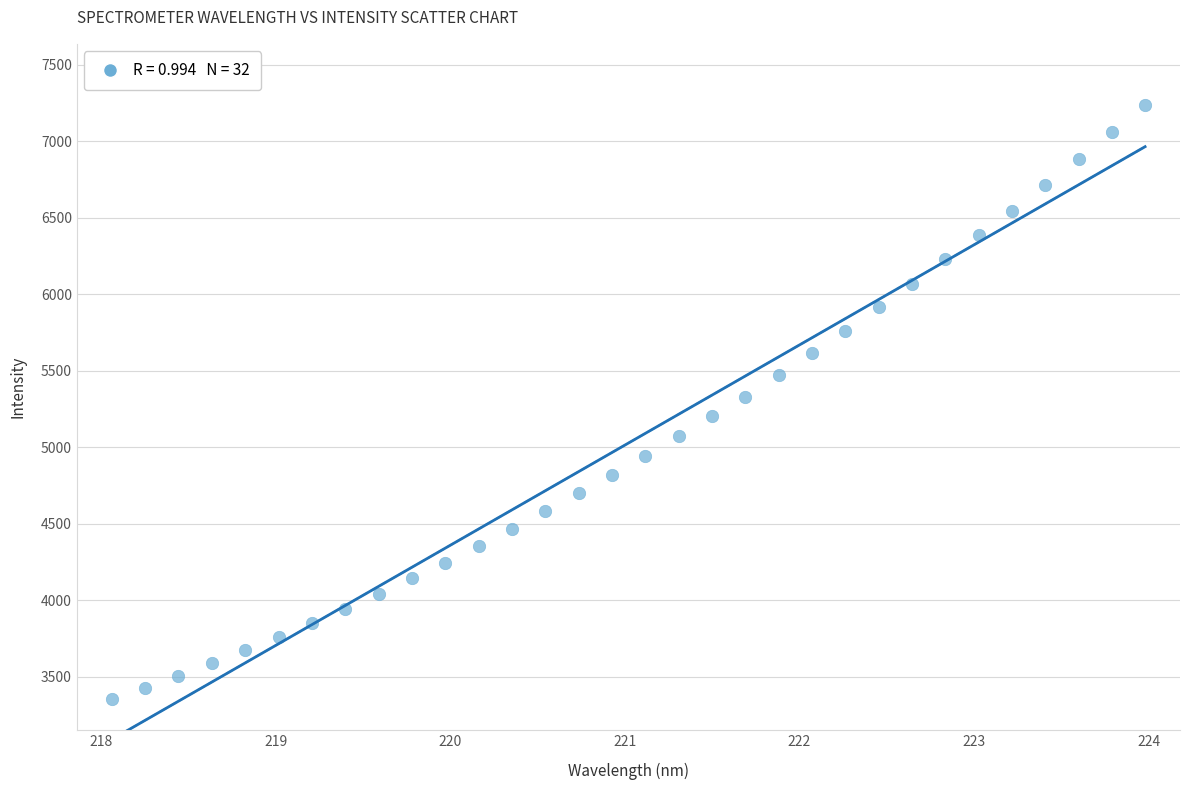

What is the range of X values (max minus min)?

5.9